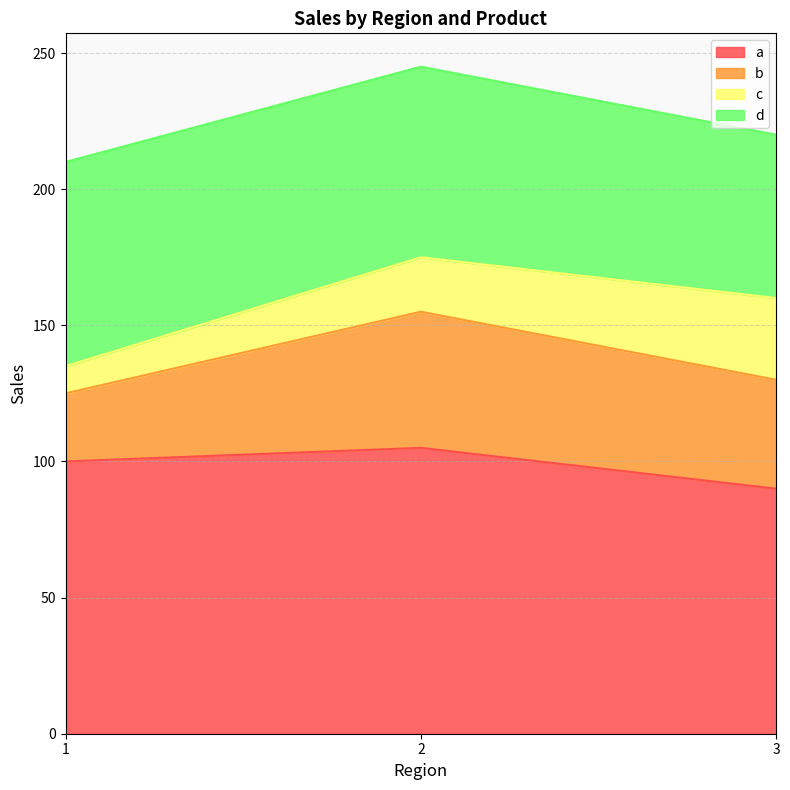

Where is a nearest to the value 97?

1